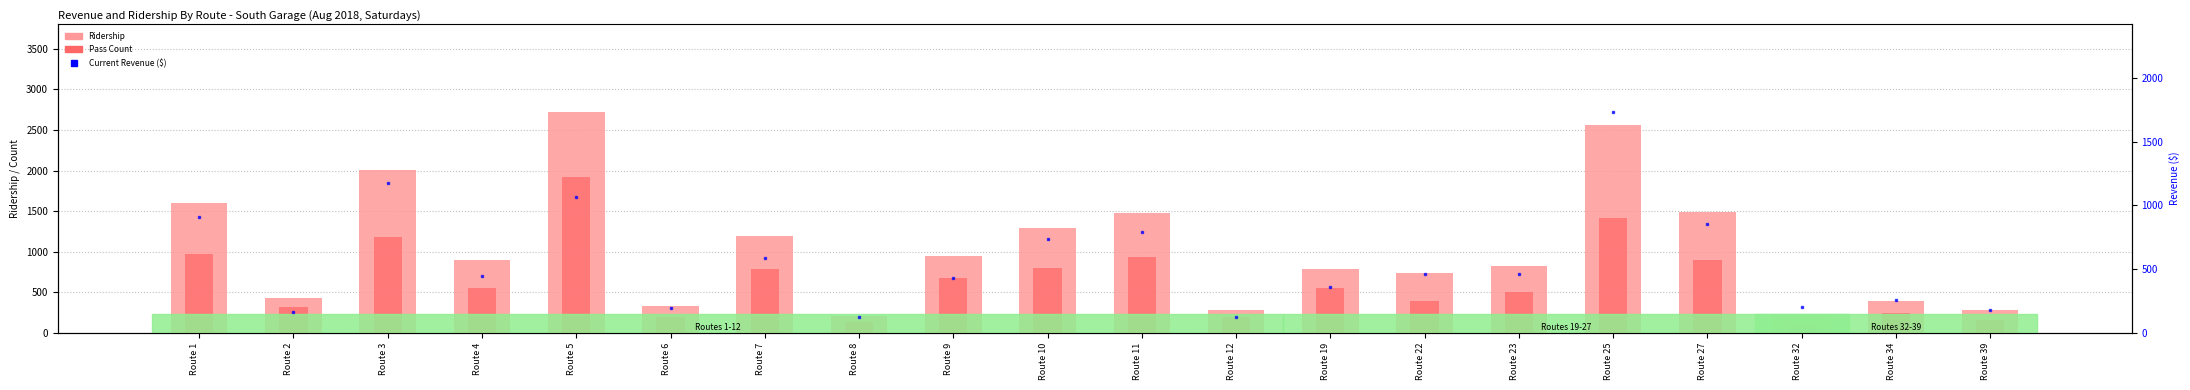

What is the greatest value displayed?

2716.0